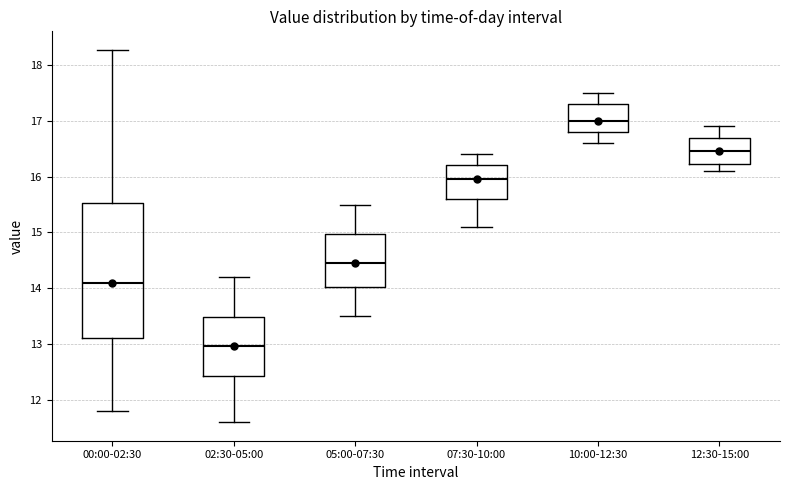

Comparing the boxes themselves (not the whiskers), which one is the tallest?

00:00-02:30